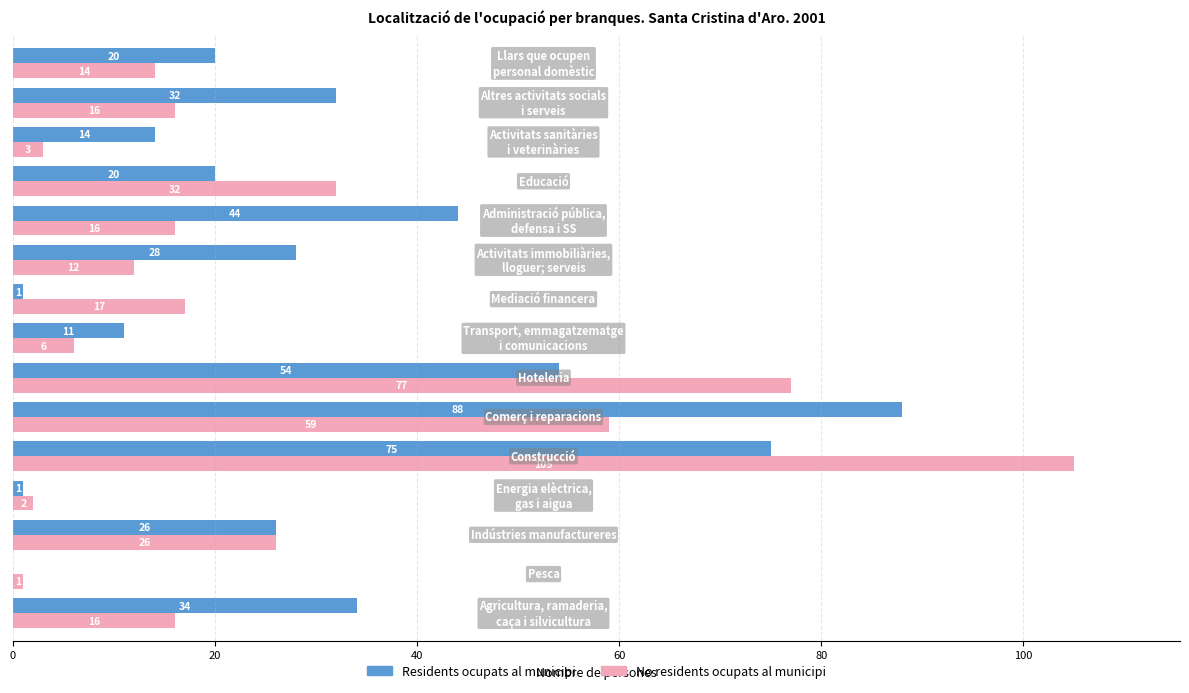

What is the greatest value displayed?

105